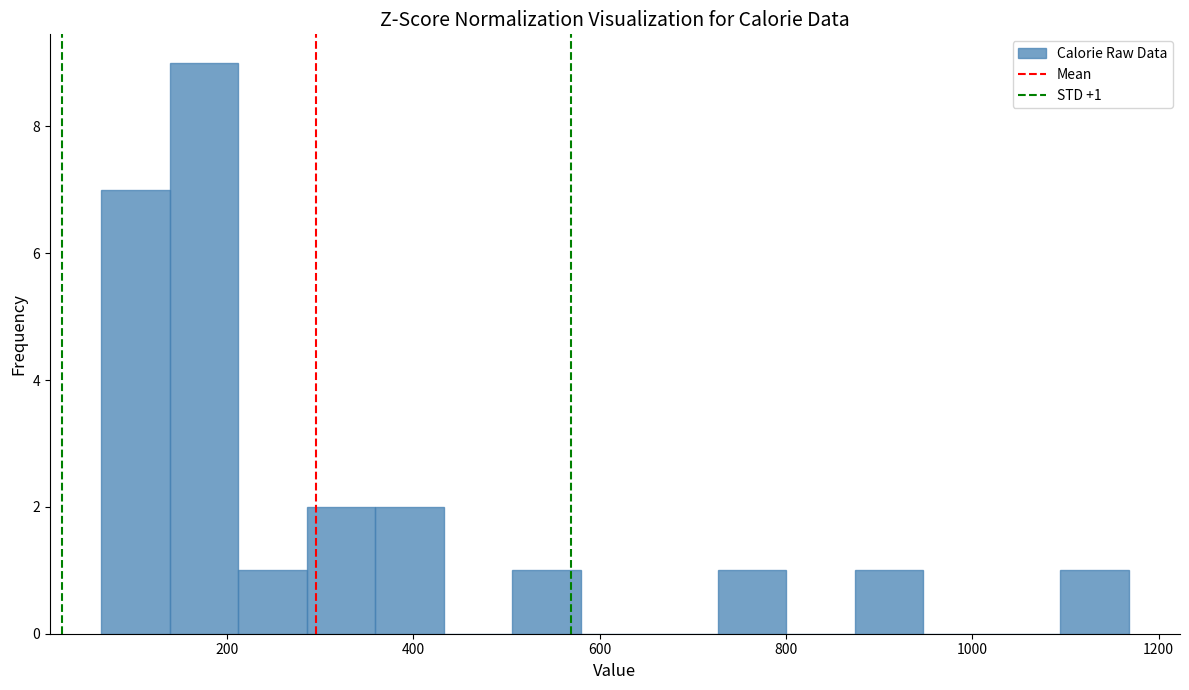

Around what value on the x-axis is the tallest bar? Give the approximate position of its centre, as read against the axis.

180